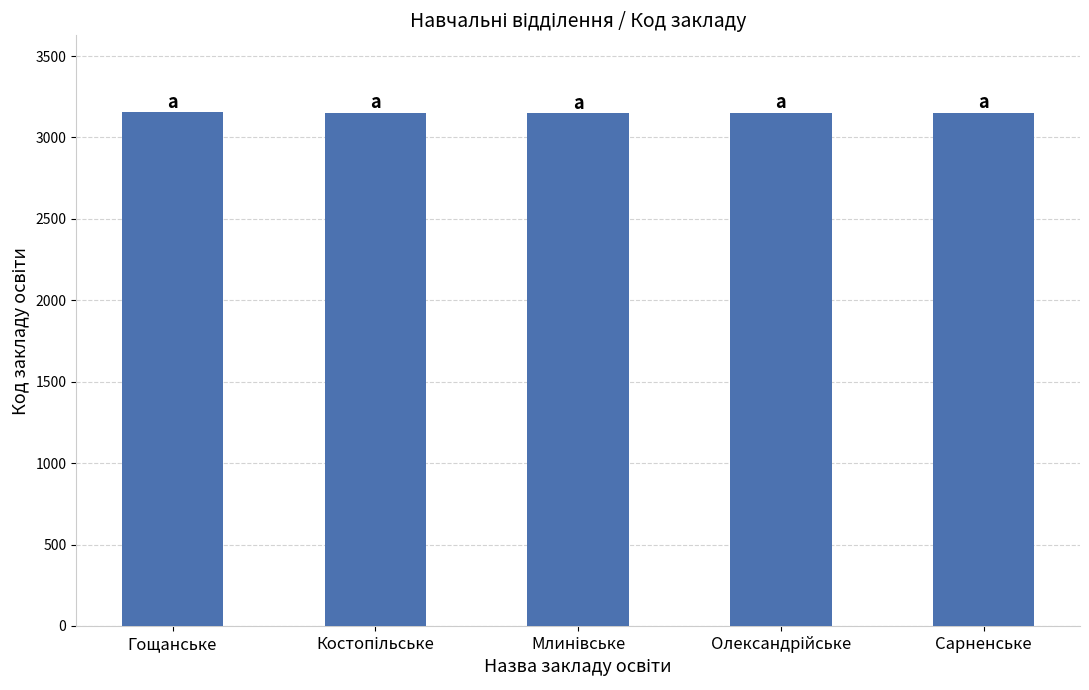

Does the chart contain stacked bars?

No